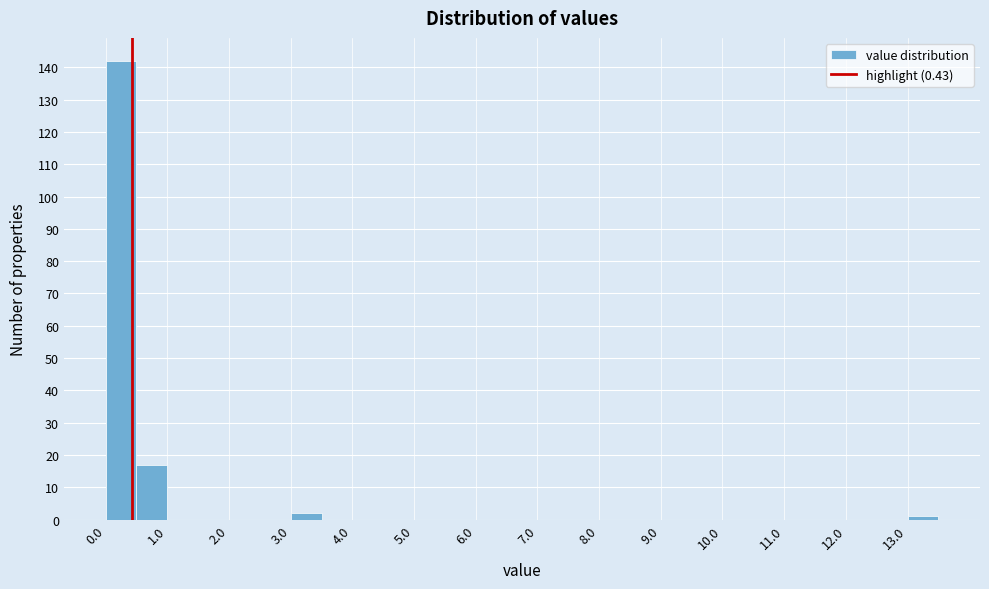

Reading left to right, list every bar in this chart as the range it spans on the x-axis followed by its height. The values are not printed on the chart, so give them approximately, as read against the axis.

0.0 to 0.5: 142
0.5 to 1.0: 17
1.0 to 1.5: 0
1.5 to 2.0: 0
2.0 to 2.5: 0
2.5 to 3.0: 0
3.0 to 3.5: 2
3.5 to 4.0: 0
4.0 to 4.5: 0
4.5 to 5.0: 0
5.0 to 5.5: 0
5.5 to 6.0: 0
6.0 to 6.5: 0
6.5 to 7.0: 0
7.0 to 7.5: 0
7.5 to 8.0: 0
8.0 to 8.5: 0
8.5 to 9.0: 0
9.0 to 9.5: 0
9.5 to 10.0: 0
10.0 to 10.5: 0
10.5 to 11.0: 0
11.0 to 11.5: 0
11.5 to 12.0: 0
12.0 to 12.5: 0
12.5 to 13.0: 0
13.0 to 13.5: 1